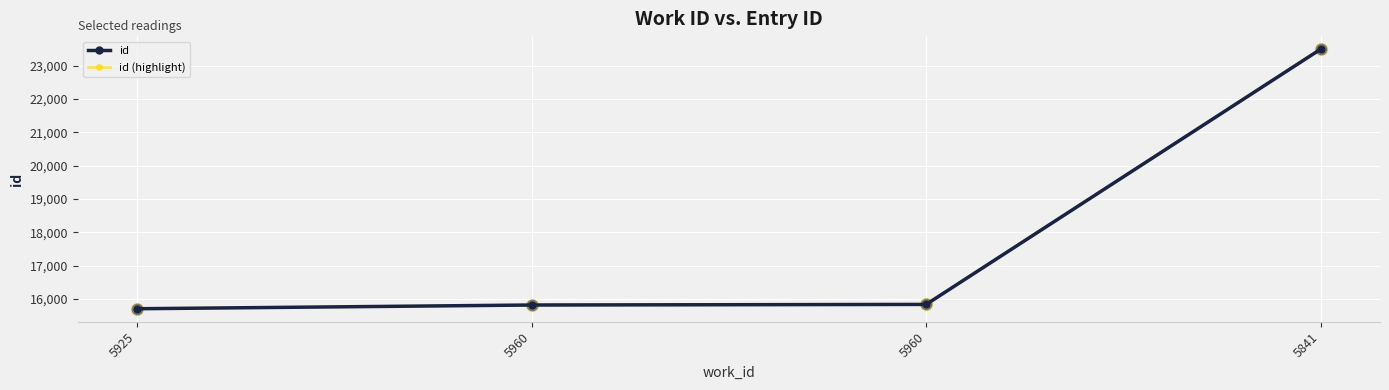

Is the value of id (highlight) at 5925 greater than the value of id at 5960?

No